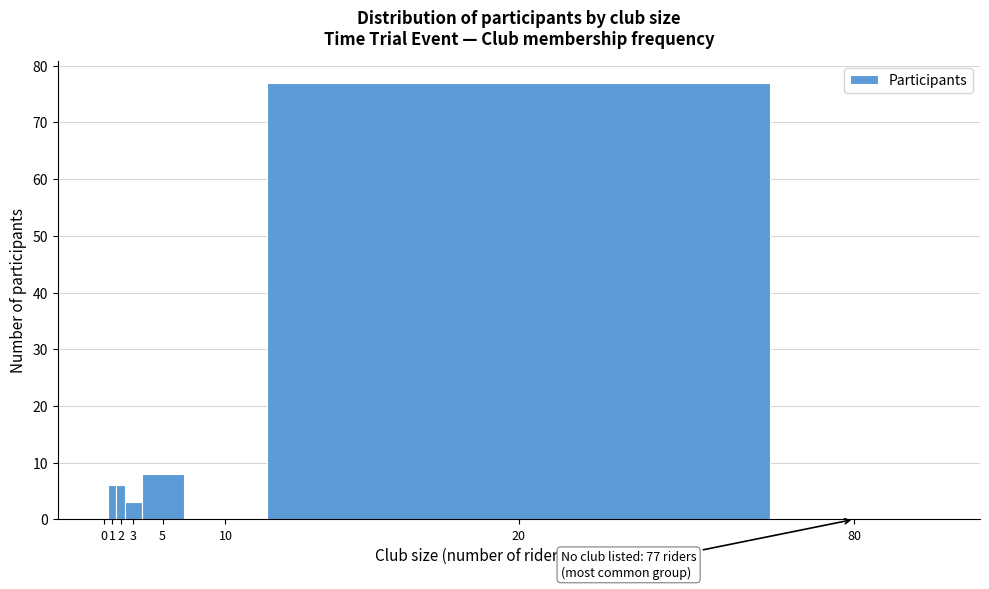

Reading left to right, transcribe all the data shown in this chart.

0=0	1=6	2=6	3=3	5=8	10=0	20=77	80=0